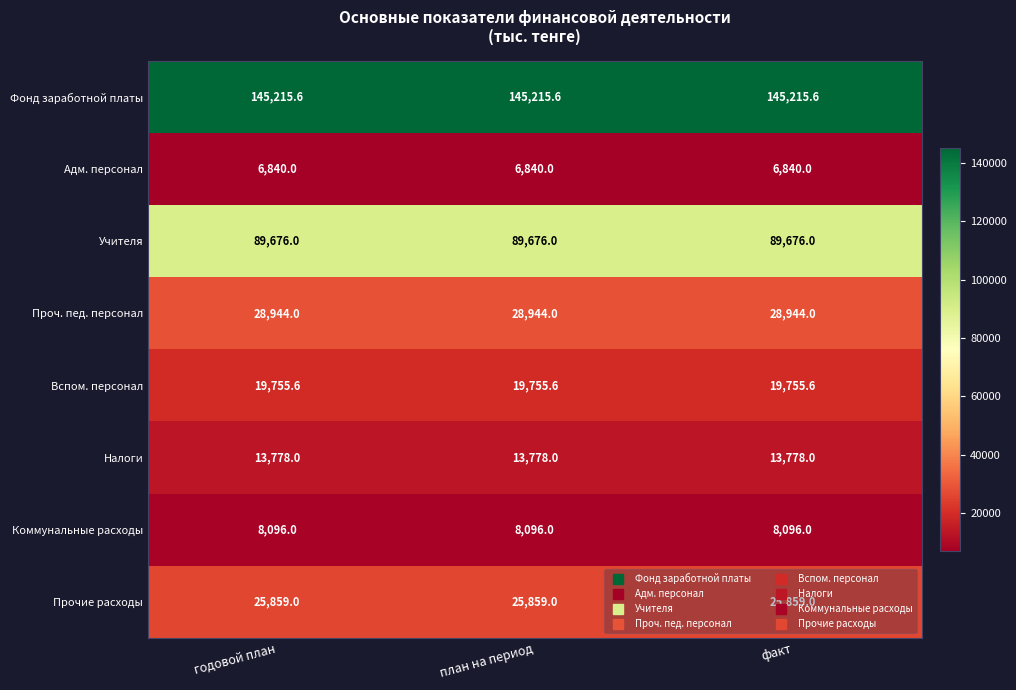

Read the Прочие расходы value at годовой план.

25859.0